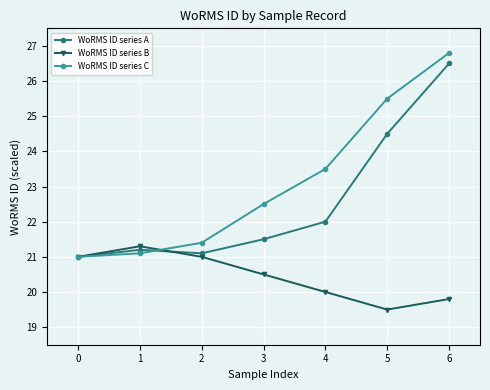

At which category is the sum across all series the highest?

6